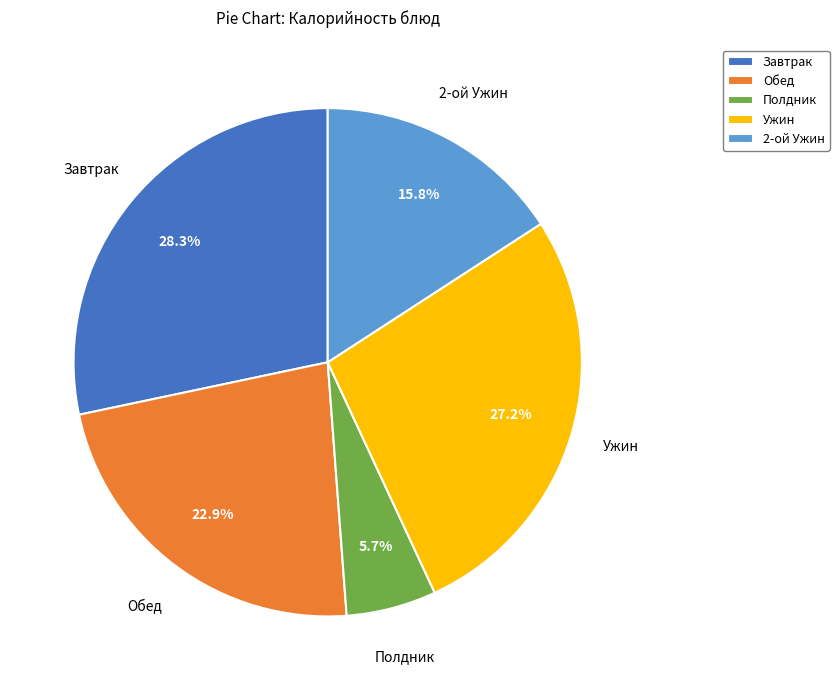

Does Завтрак account for over 50% of the chart?

No